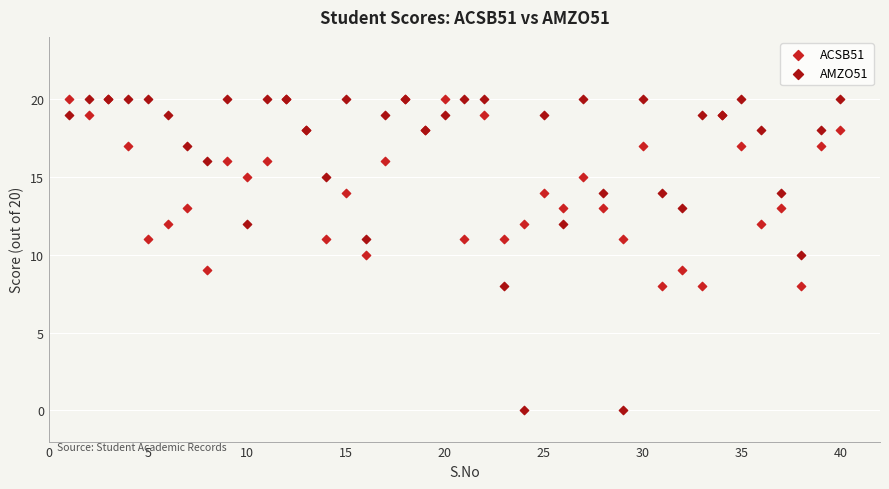

Which series has the widest spread of Y values?

AMZO51